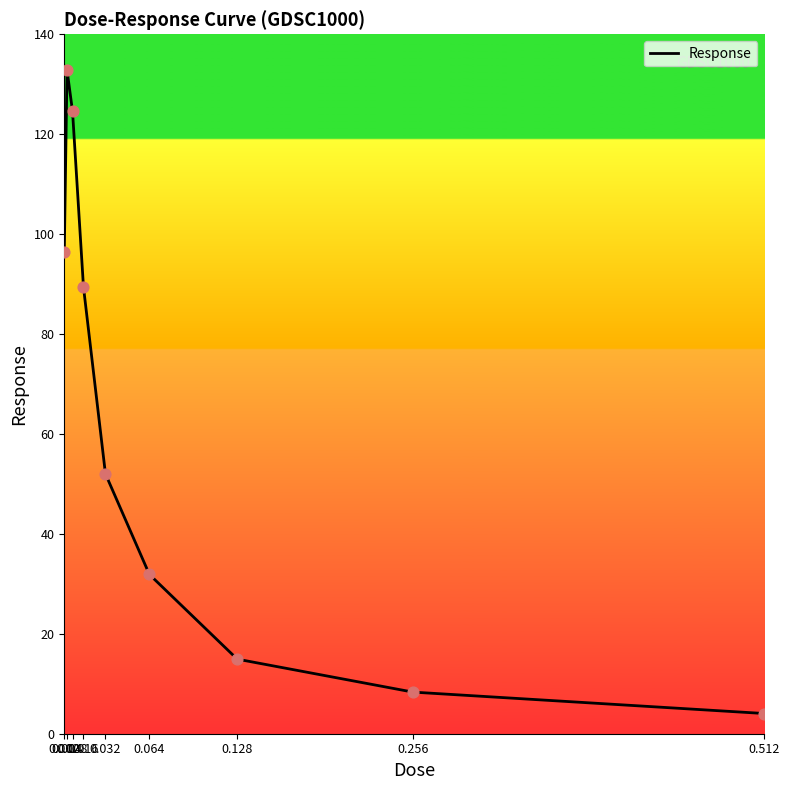

What is the change in value from 0.008 to 0.128?

-109.7